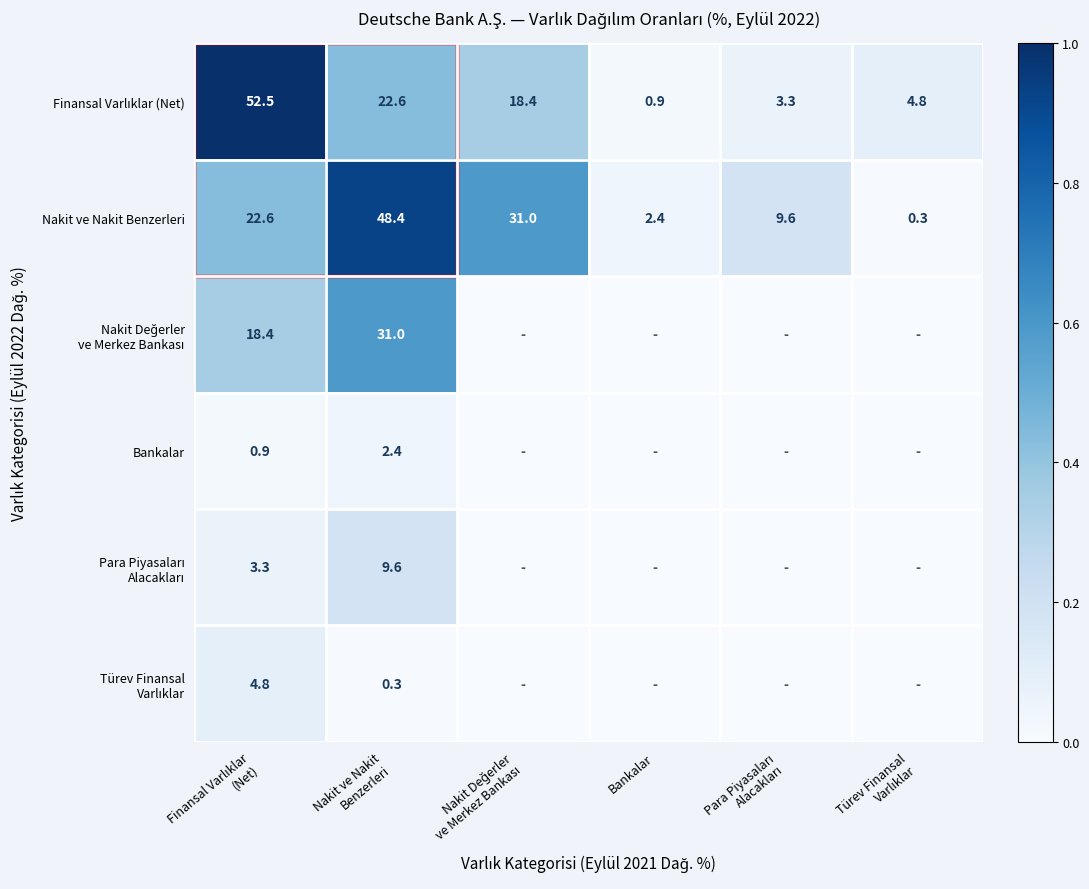

The value of Nakit ve Nakit Benzerleri at Türev Finansal Varlıklar is 0.0. True or false?

False